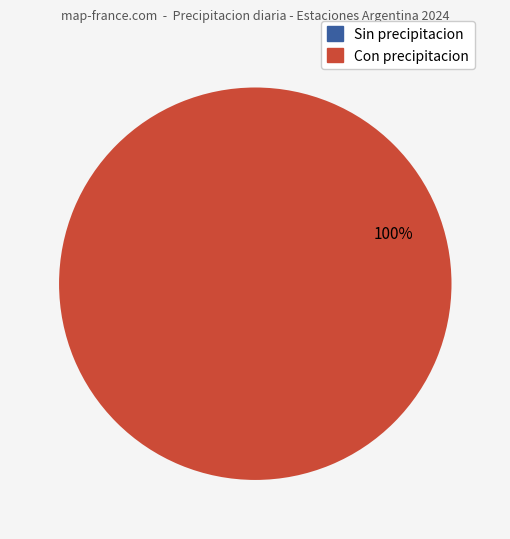

To the nearest percent, what is the average slice percentage?

50%